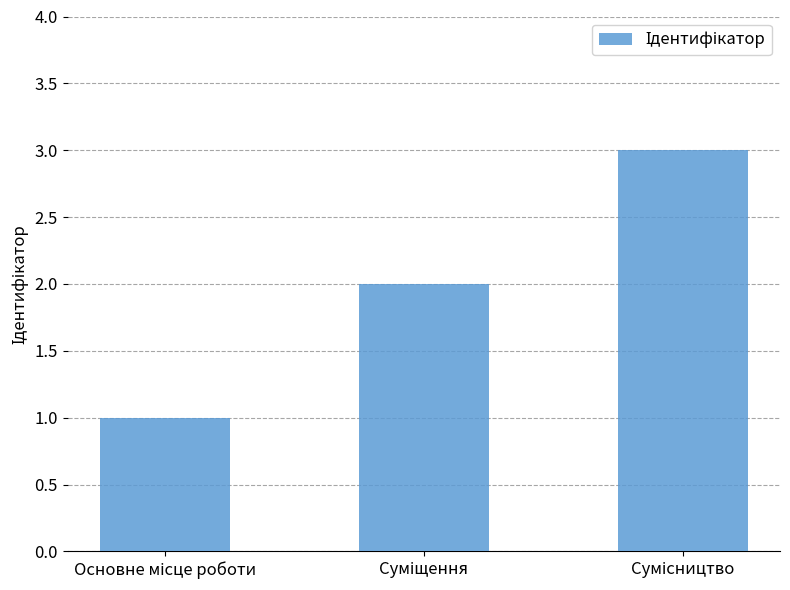

Count the number of categories in the chart.

3